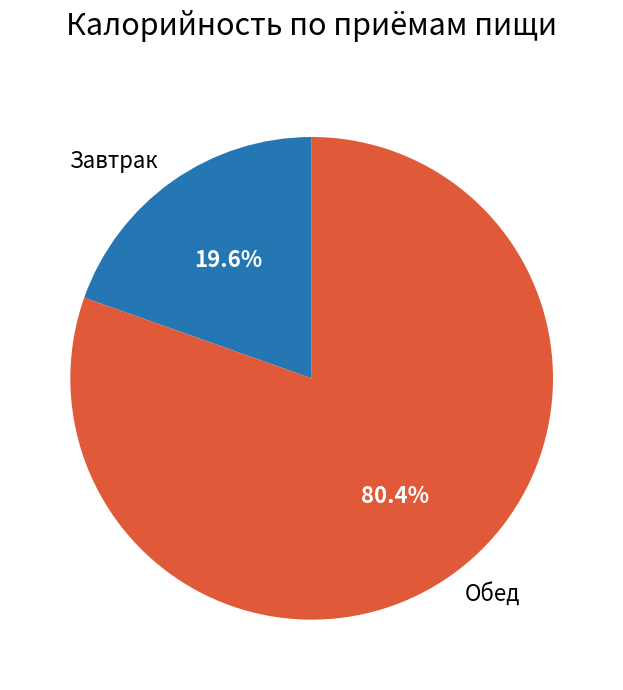

Is there any slice that represents more than half of the pie?

Yes